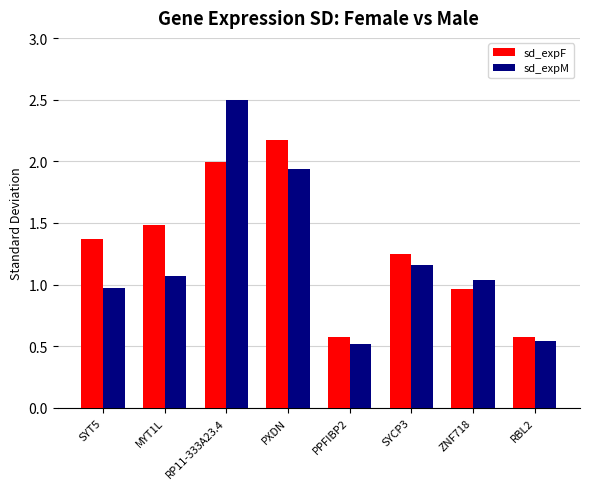

Which series changed the most between PPFIBP2 and ZNF718?

sd_expM